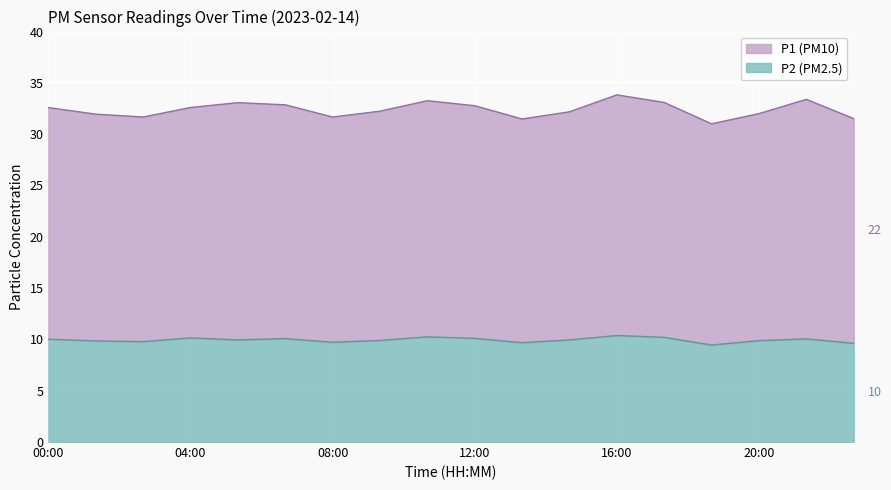

At 08:00, list the series in order from smallest to largest.

P2, P1